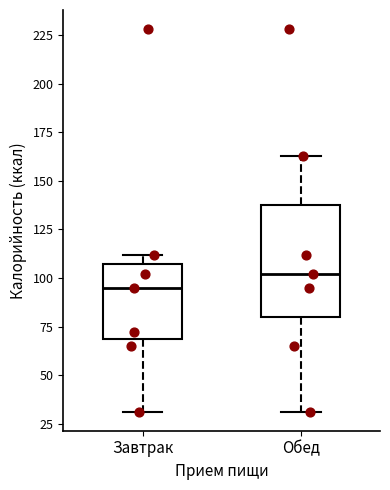

Which box is the tallest, from its lower edge to its upper edge?

Обед